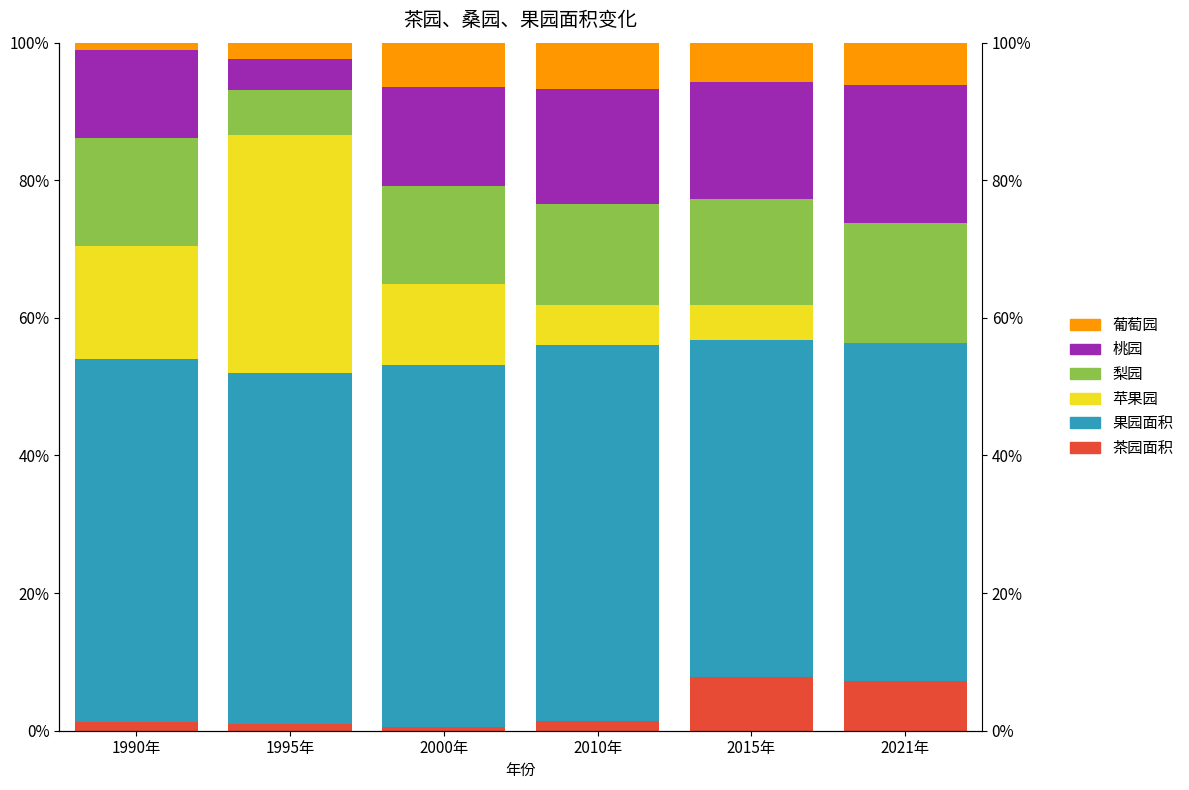

Is it true that 茶园面积 equals 0.7 at 2000年?

False